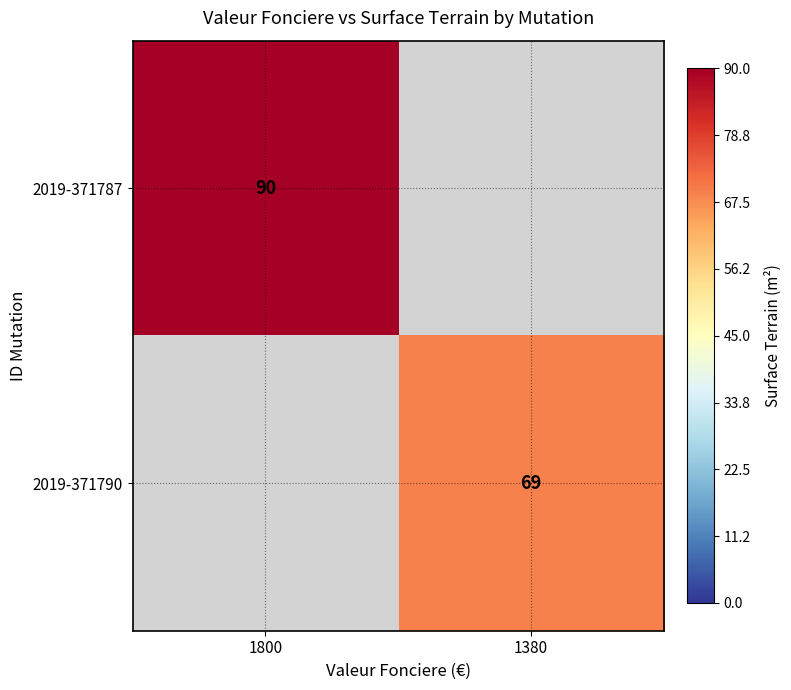

Between 1380 and 1800, which is larger?

1800